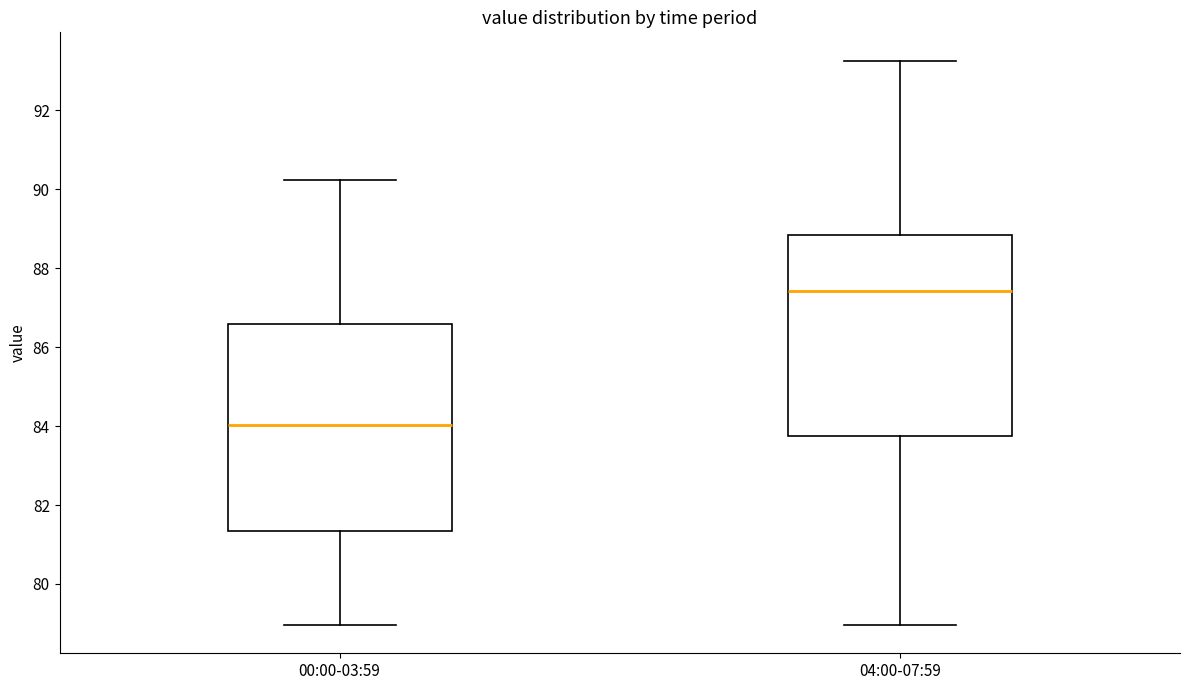

Reading left to right, transcribe this box plot: for each box, give where its median line is, the range the box spans, and where its two whiskers end, as read against the y-axis. The values are not printed on the chart, so give them approximately, as read against the axis.

00:00-03:59: median 84.0, box 81.4 to 86.6, whiskers 79.0 to 90.2
04:00-07:59: median 87.4, box 83.8 to 88.8, whiskers 79.0 to 93.2